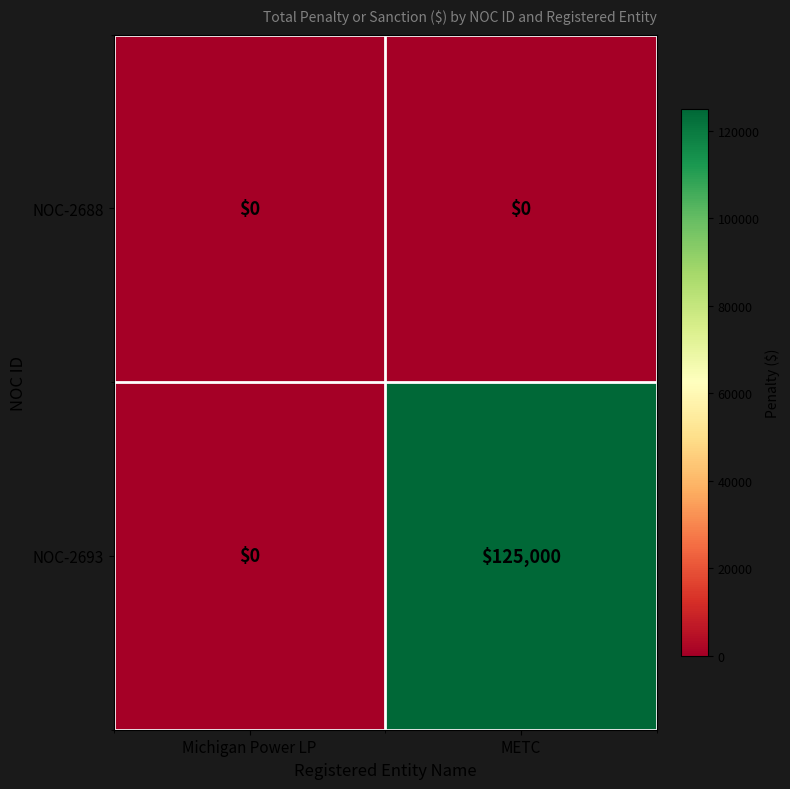

List the series in order of their peak value, lowest first.

NOC-2688, NOC-2693